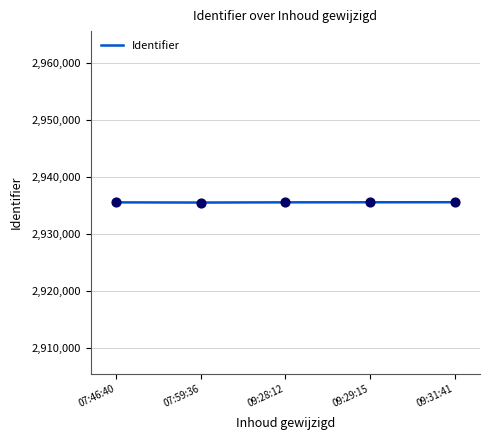

What is the change in value from 07:59:36 to 09:28:12?

+39